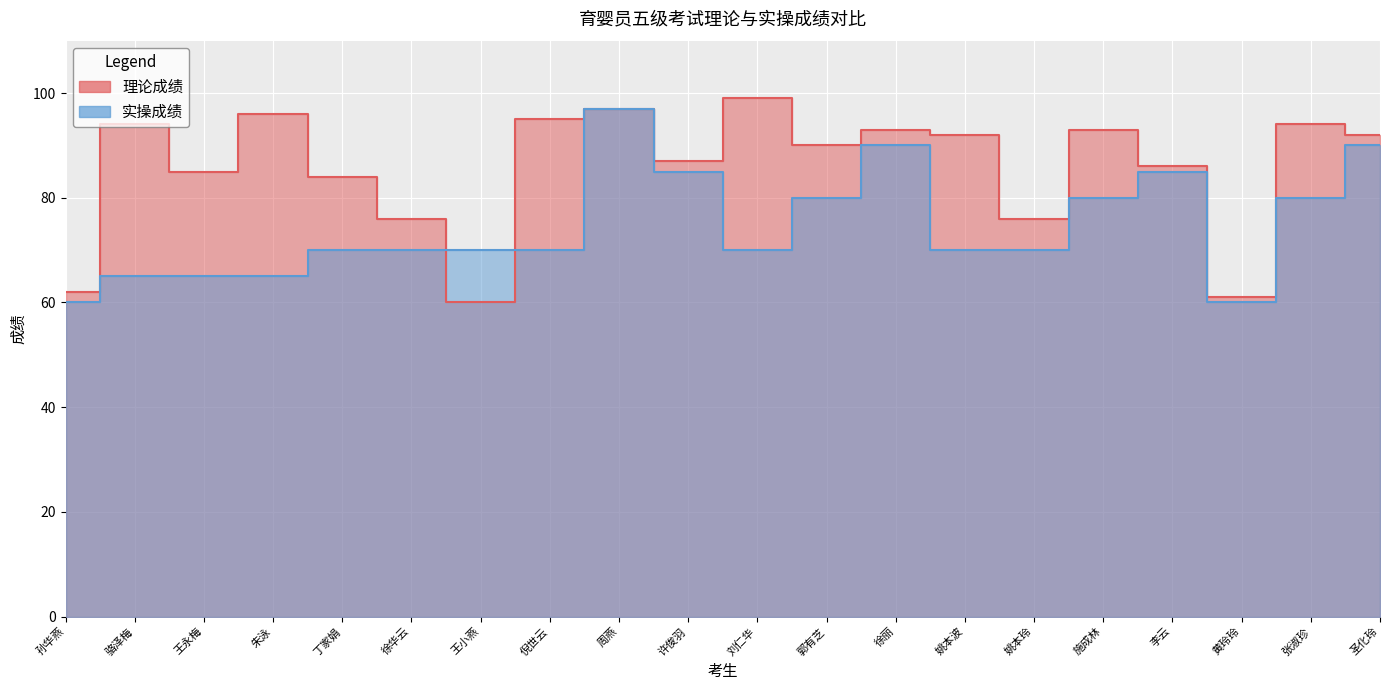

Reading left to right, transcribe all the data shown in this chart.

理论成绩: 62	94	85	96	84	76	60	95	97	87	99	90	93	92	76	93	86	61	94	92
实操成绩: 60	65	65	65	70	70	70	70	97	85	70	80	90	70	70	80	85	60	80	90